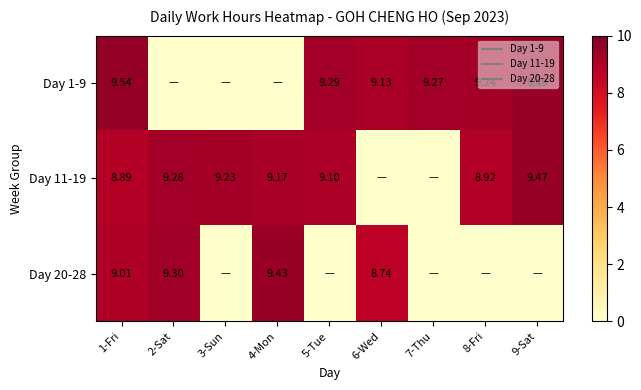

At how many categories does at least one series exceed 2?

9